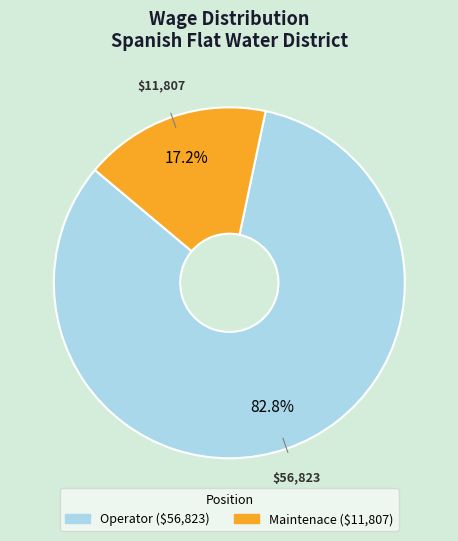

Which has a higher value, Operator or Maintenace?

Operator